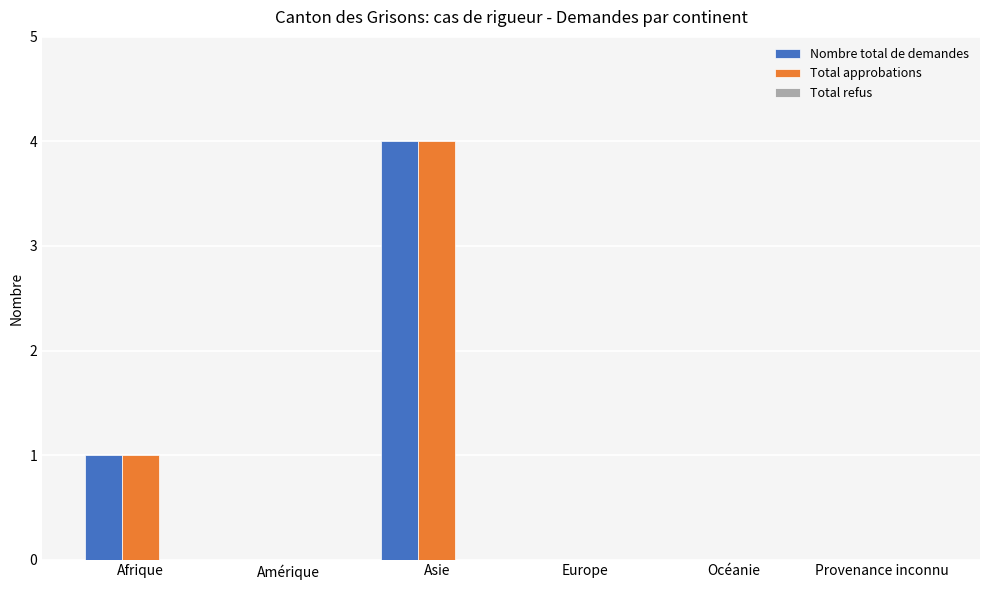

At which category is the sum across all series the highest?

Asie